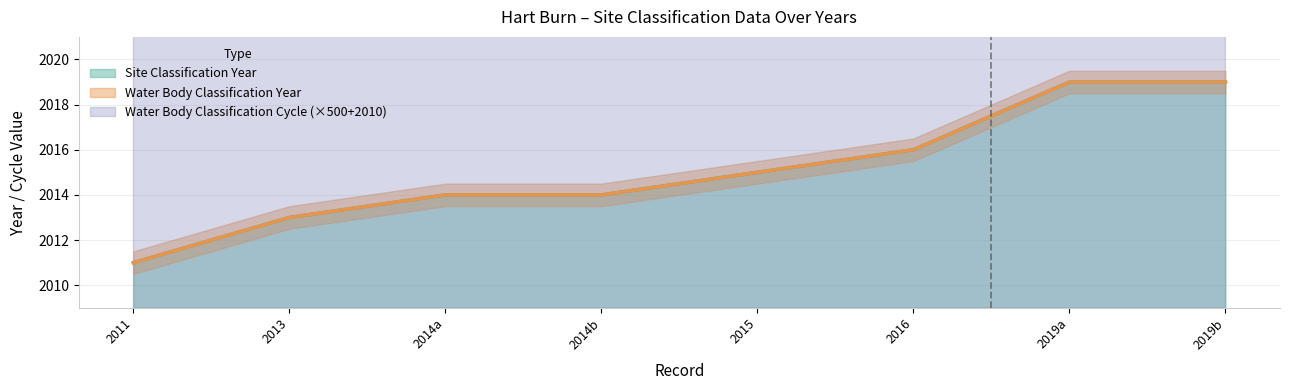

Where does the Site Classification Year series first go above 2015?

2016